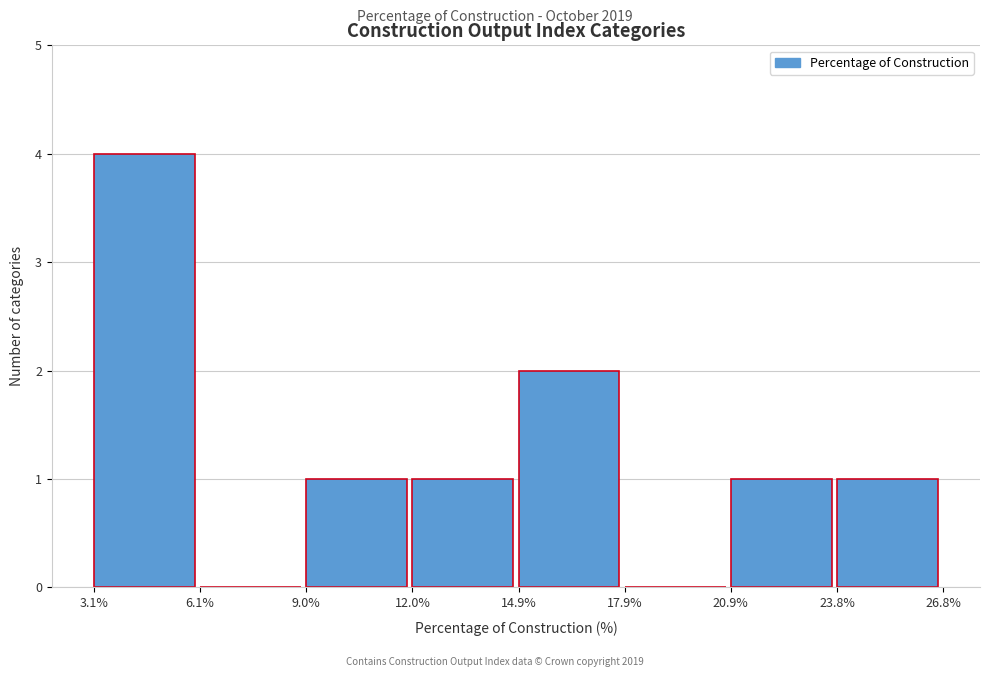

Which range on the x-axis has the tallest bar?

3.1% to 6.1%